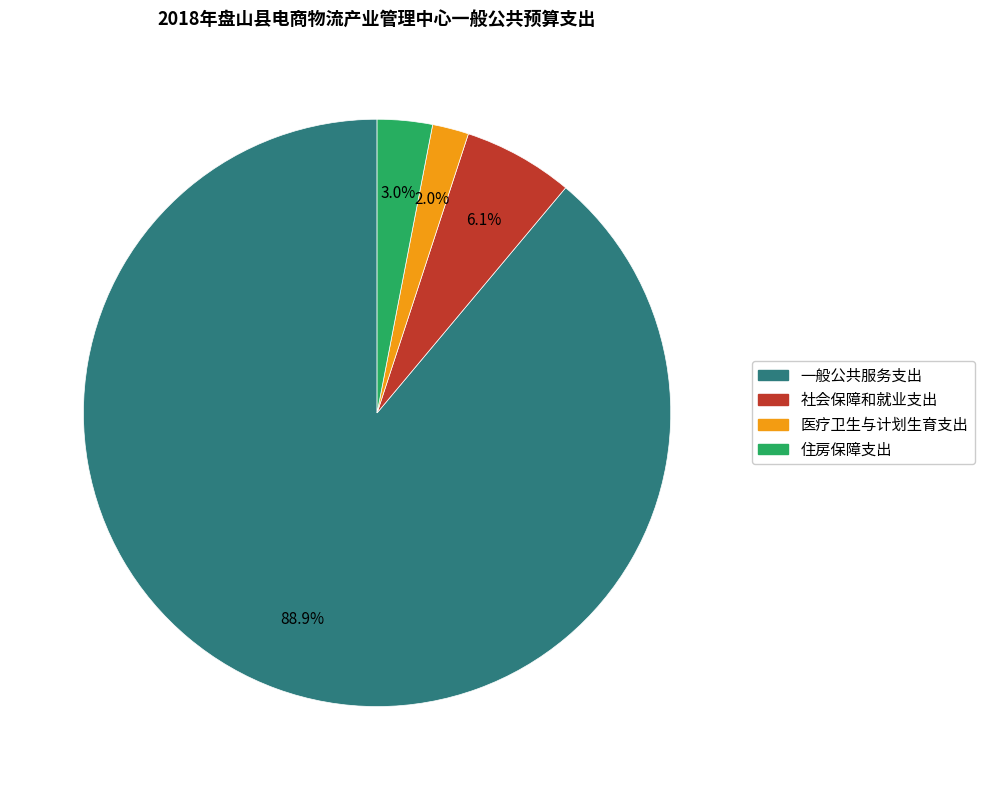

Which has a higher value, 社会保障和就业支出 or 一般公共服务支出?

一般公共服务支出